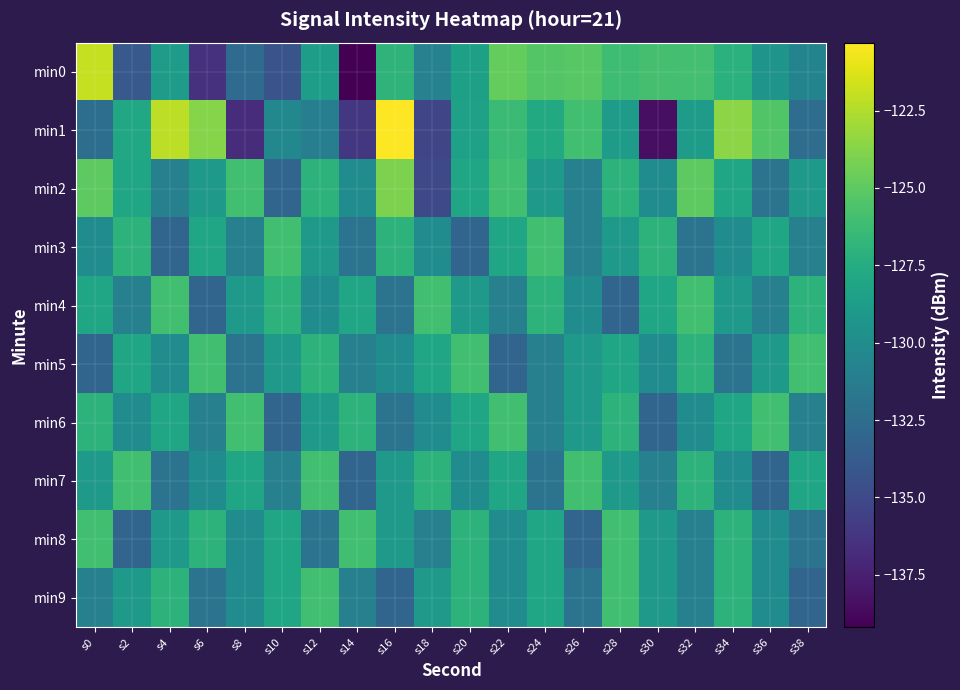

Between s32 and s38, which is larger?

s32